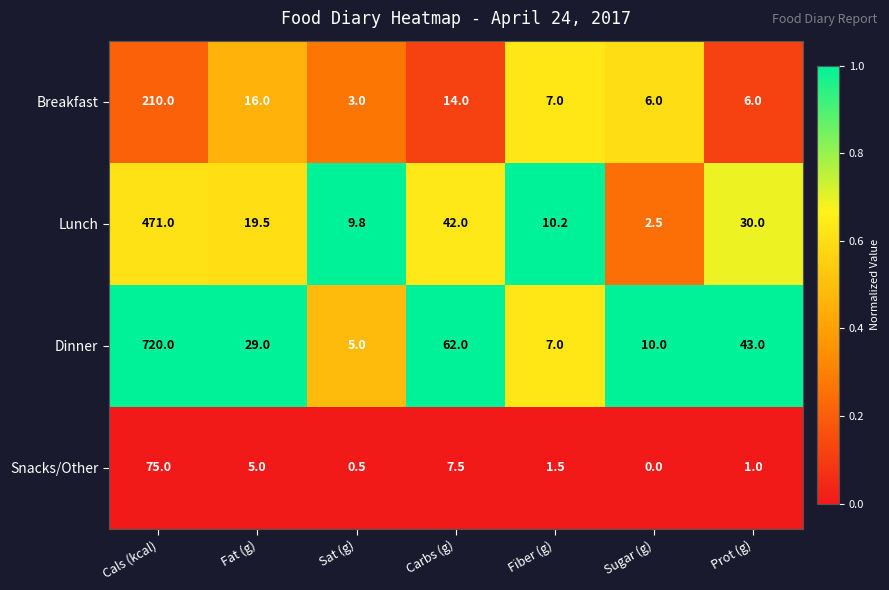

Reading left to right, extract all data points from this chart.

Breakfast: Cals (kcal)=210.0	Fat (g)=16.0	Sat (g)=3.0	Carbs (g)=14.0	Fiber (g)=7.0	Sugar (g)=6.0	Prot (g)=6.0
Lunch: Cals (kcal)=471.0	Fat (g)=19.5	Sat (g)=9.8	Carbs (g)=42.0	Fiber (g)=10.2	Sugar (g)=2.5	Prot (g)=30.0
Dinner: Cals (kcal)=720.0	Fat (g)=29.0	Sat (g)=5.0	Carbs (g)=62.0	Fiber (g)=7.0	Sugar (g)=10.0	Prot (g)=43.0
Snacks/Other: Cals (kcal)=75.0	Fat (g)=5.0	Sat (g)=0.5	Carbs (g)=7.5	Fiber (g)=1.5	Sugar (g)=0.0	Prot (g)=1.0